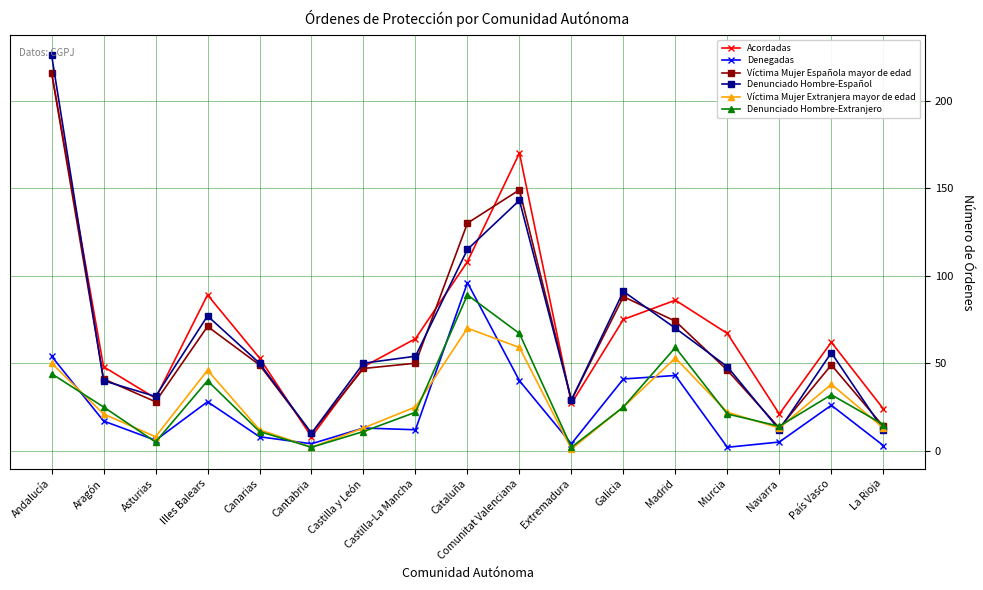

True or false: Acordadas and Víctima Mujer Extranjera mayor de edad cross at least once.

False